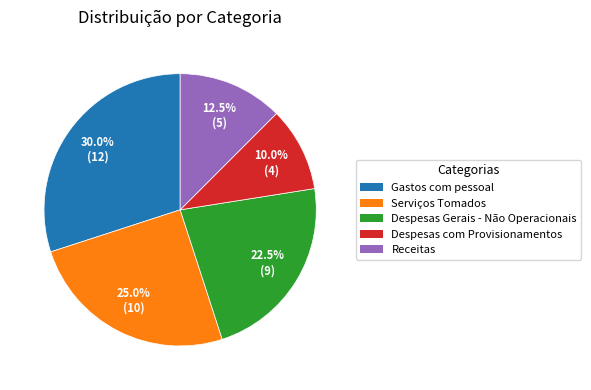

To the nearest percent, what is the difference between the largest and smallest slice percentages?

20%